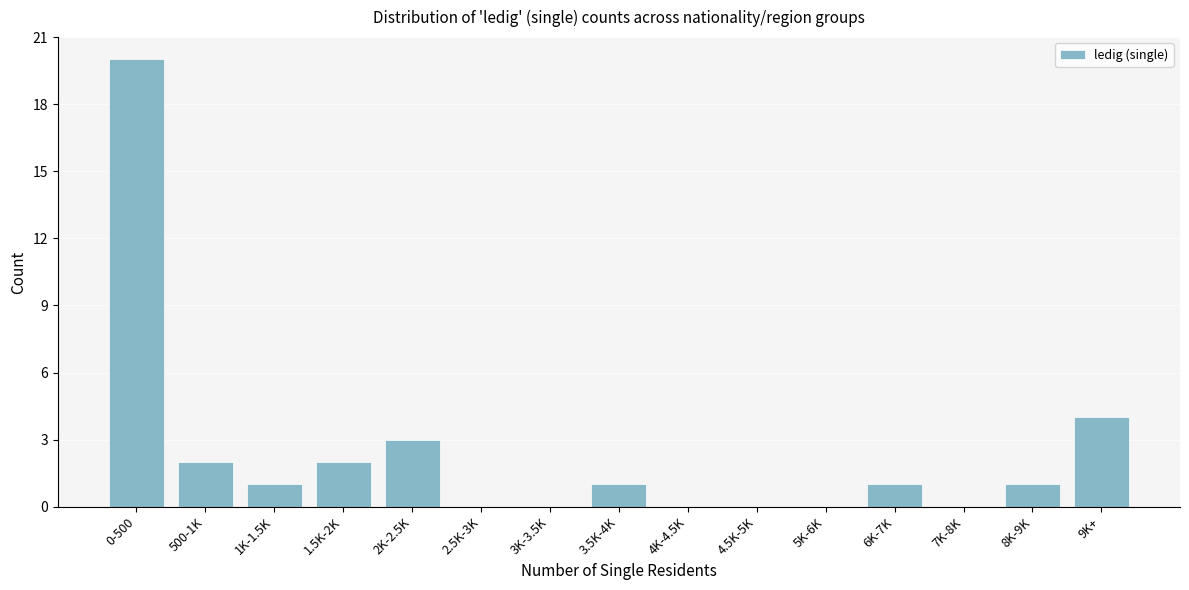

Reading left to right, list all the values displayed in this chart.

0-500=20	500-1K=2	1K-1.5K=1	1.5K-2K=2	2K-2.5K=3	2.5K-3K=0	3K-3.5K=0	3.5K-4K=1	4K-4.5K=0	4.5K-5K=0	5K-6K=0	6K-7K=1	7K-8K=0	8K-9K=1	9K+=4